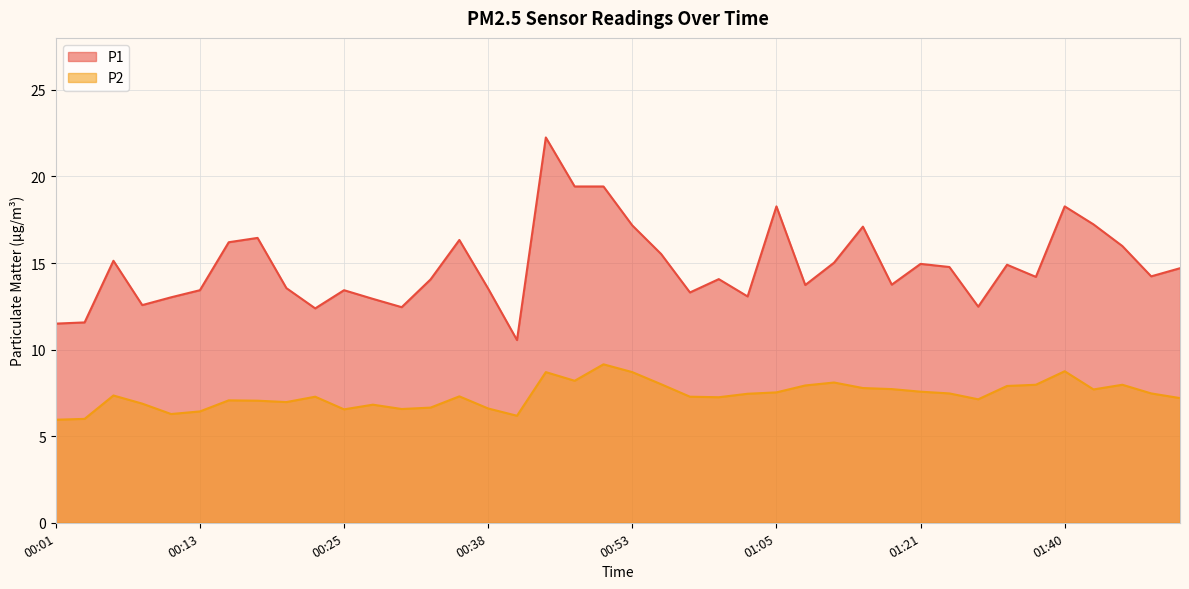

Where is the first local minimum for P1?

00:08